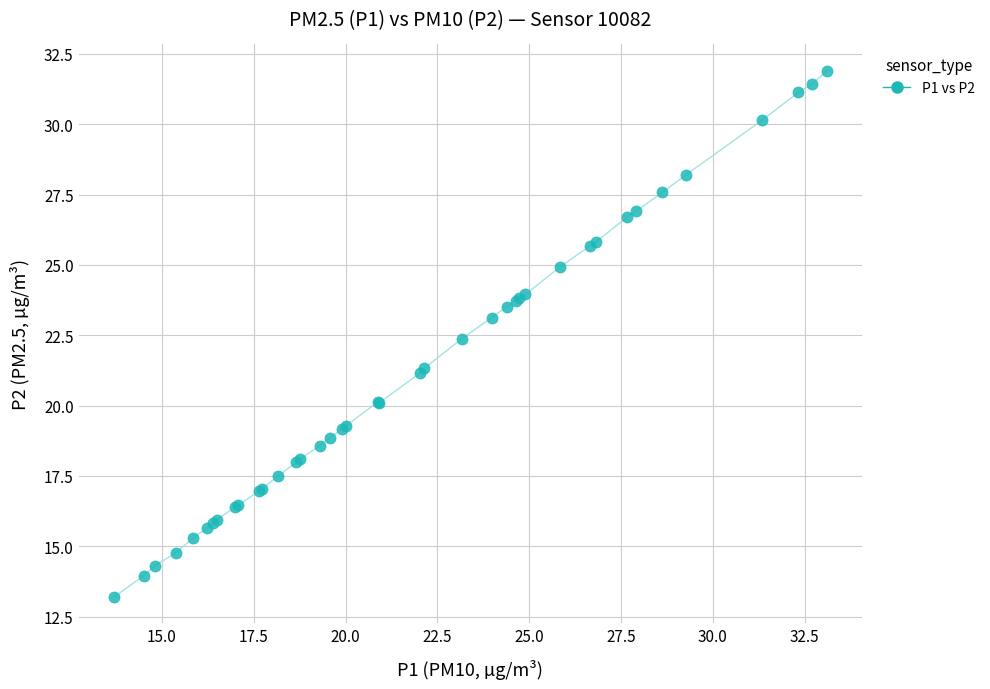

What Y value in the scatter plot is closest to 22?

22.4